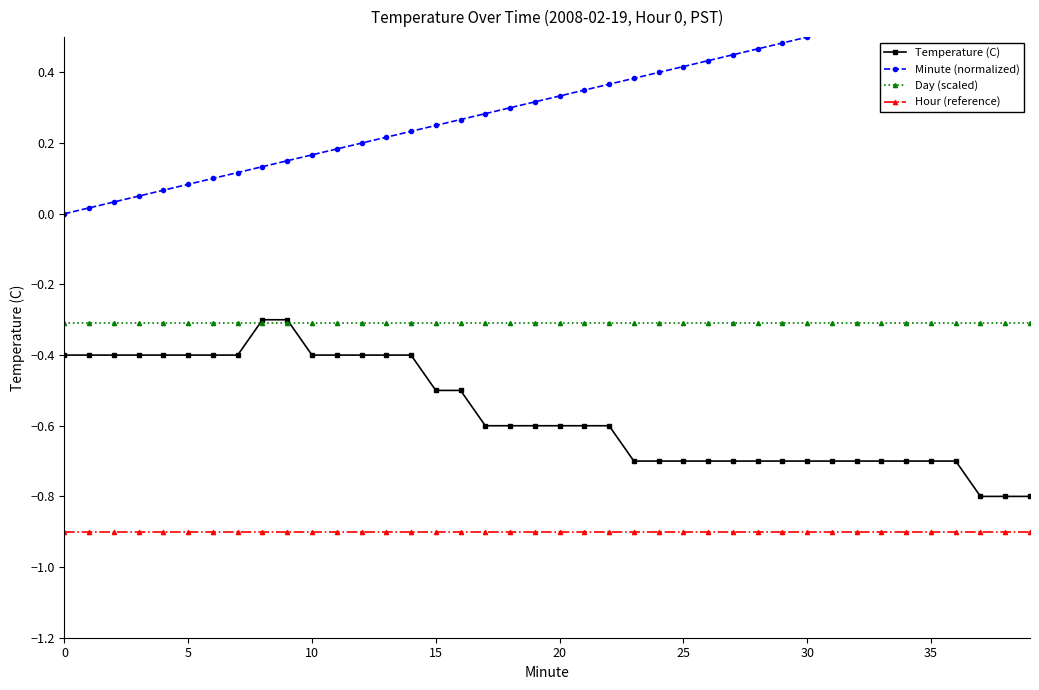

What is the highest value of the Hour (reference) series?

-0.9